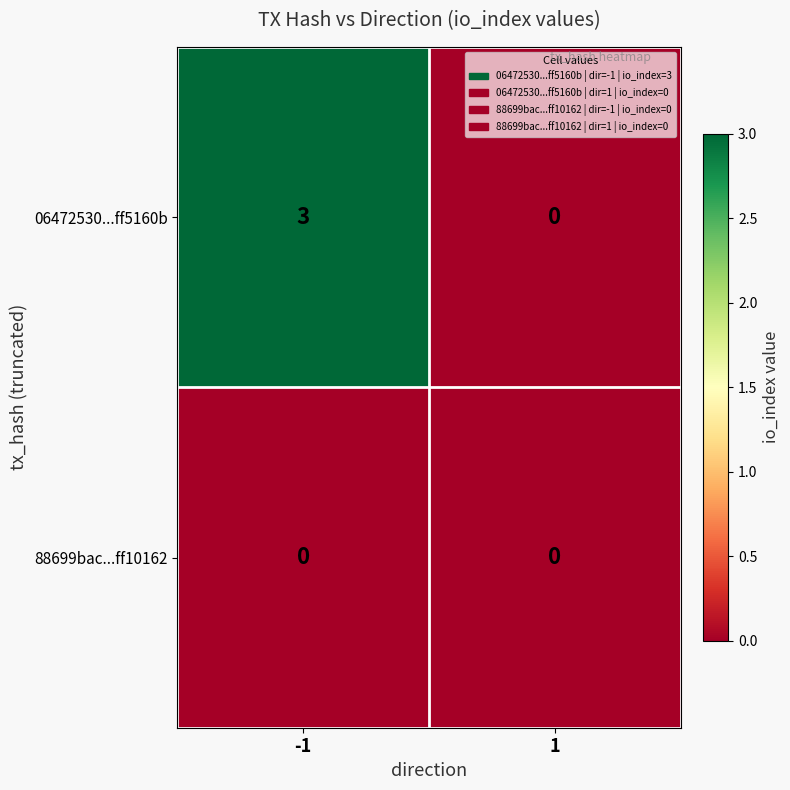

True or false: 06472530...ff5160b has a value of 0 at 1.

True